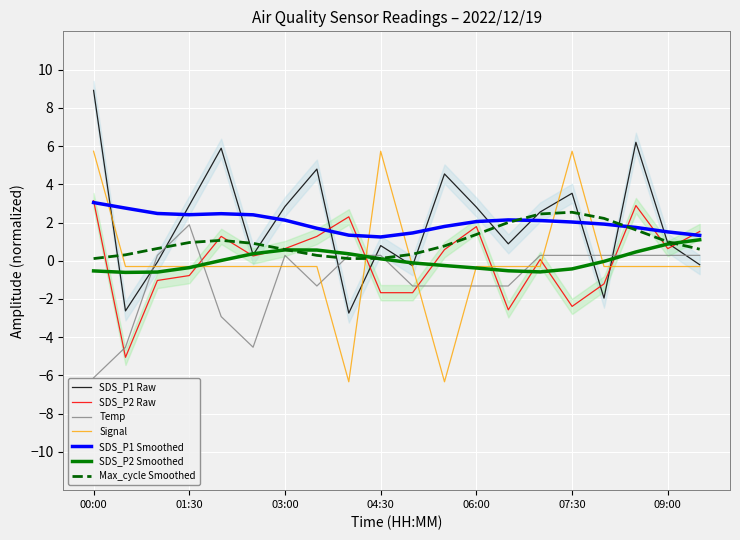

At how many categories does at least one series exceed 8?

1